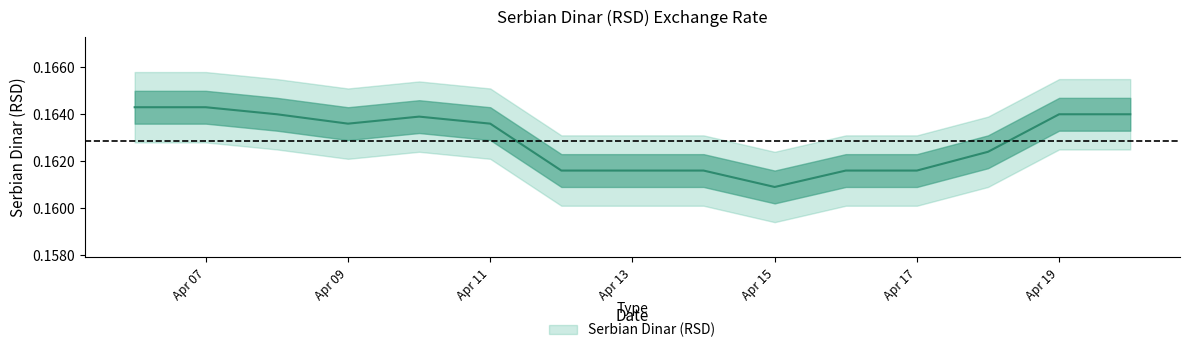

How many points are lower than both their immediate neighbors (excluding endpoints)?

2